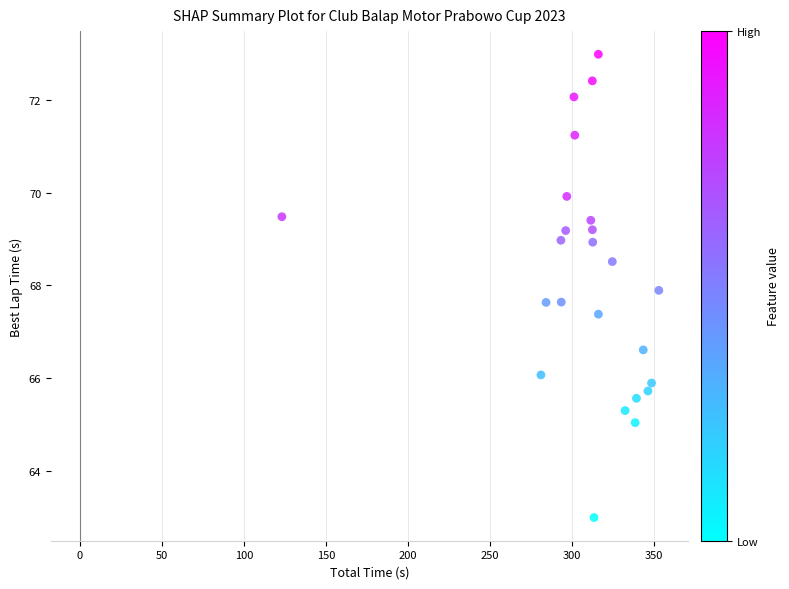

What is the range of X values (max minus min)?

229.9